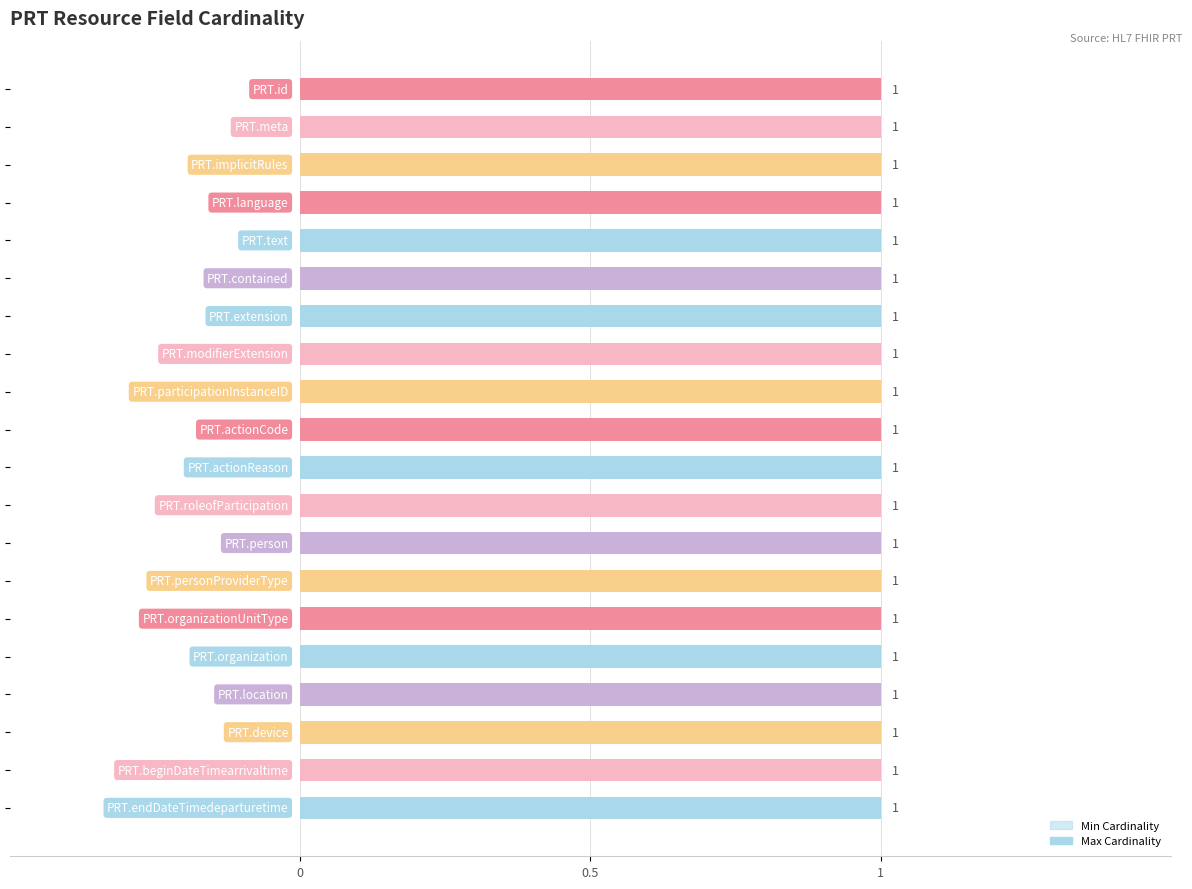

Which series has the widest spread of values?

Min Cardinality